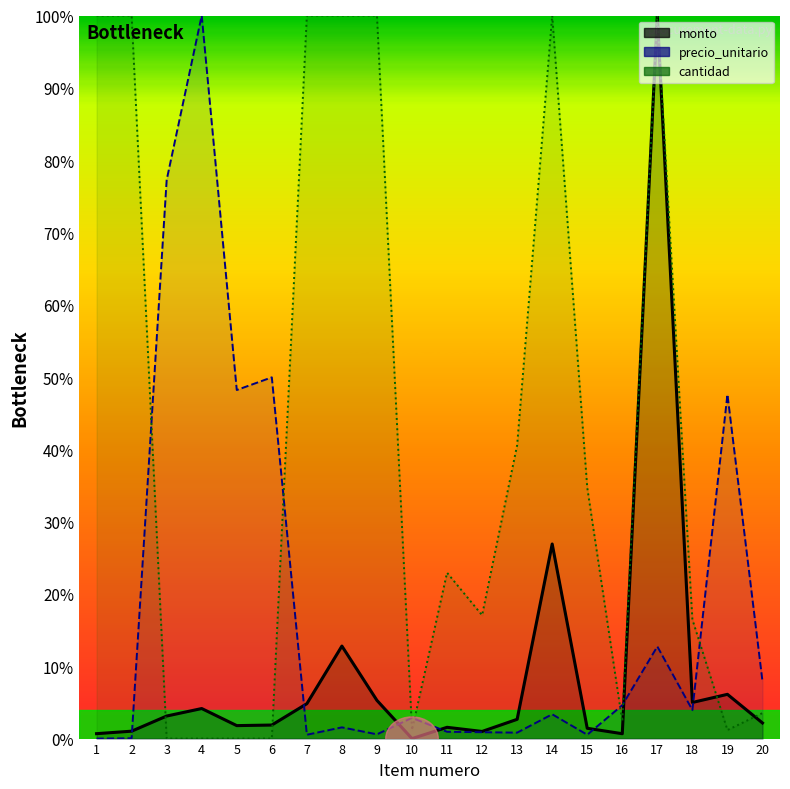

Read the cantidad value at 11.

22.9